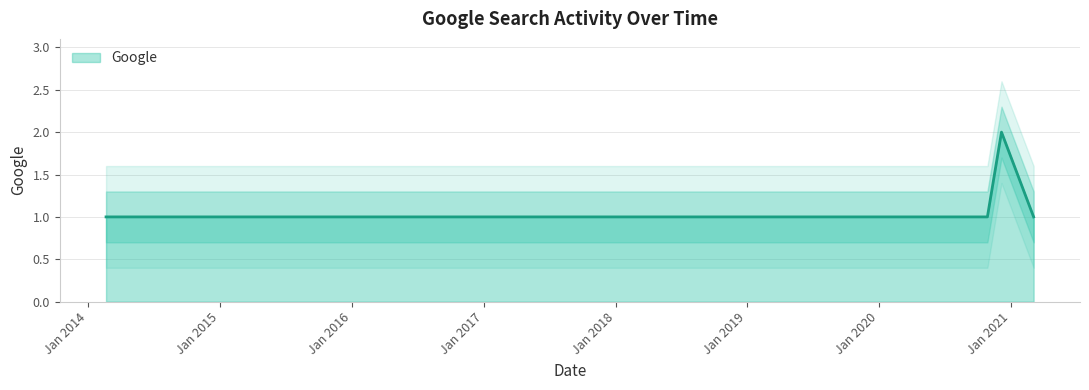

How many values are between 1 and 2?

17